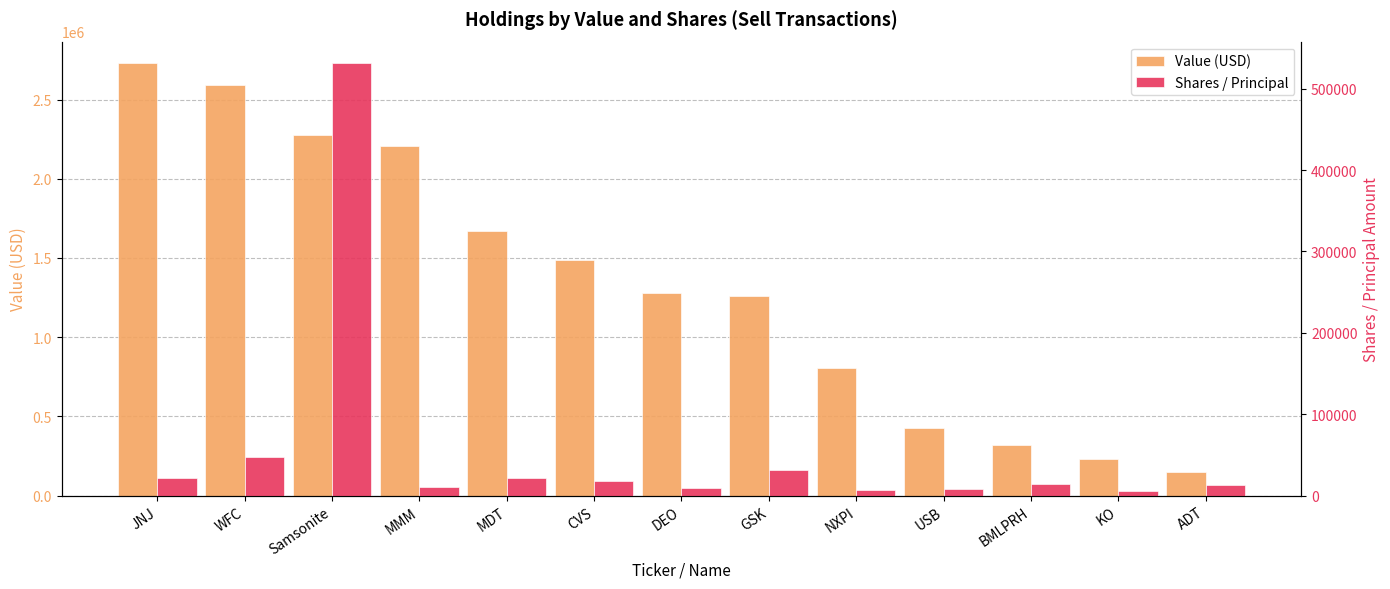

List the series in order of their overall mean, highest first.

Value (USD), Shares / Principal